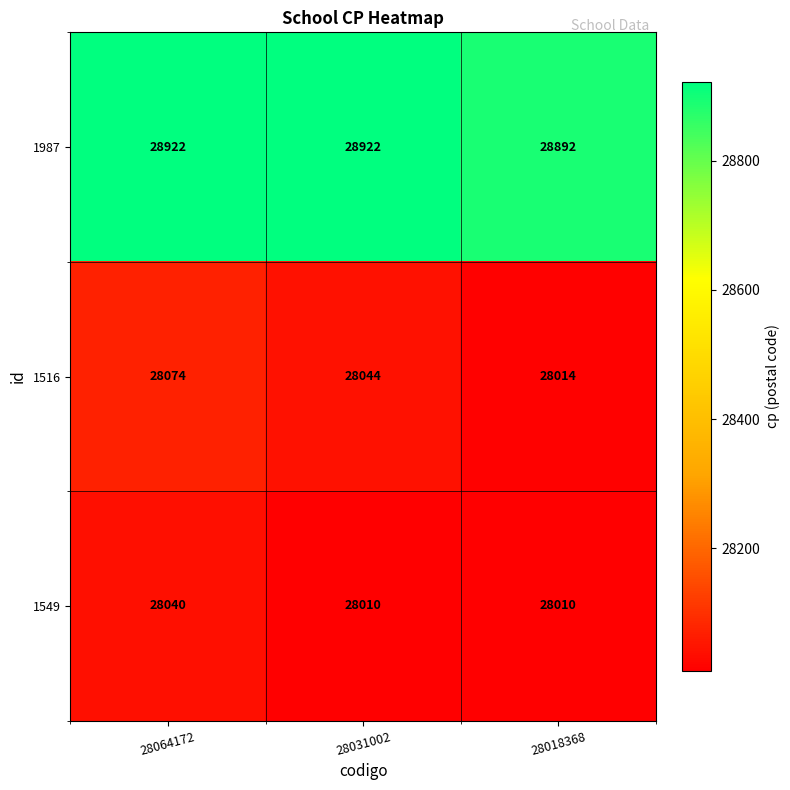

Reading left to right, what are all the values shown in this chart?

1987: 28064172=28922	28031002=28922	28018368=28892
1516: 28064172=28074	28031002=28044	28018368=28014
1549: 28064172=28040	28031002=28010	28018368=28010